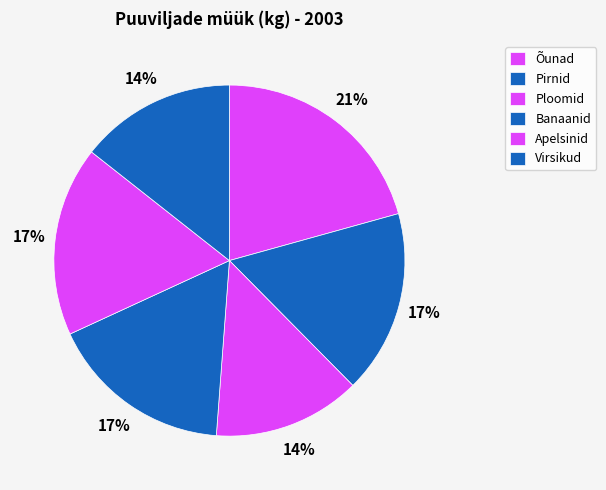

Is it true that Pirnid is 17% of the pie?

True